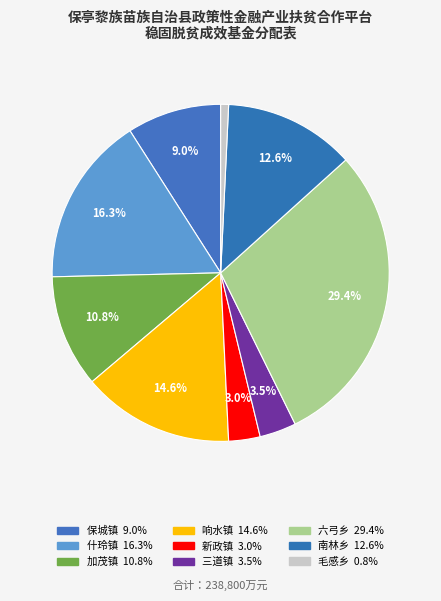

What is the change in value from 什玲镇 to 新政镇?

-31800